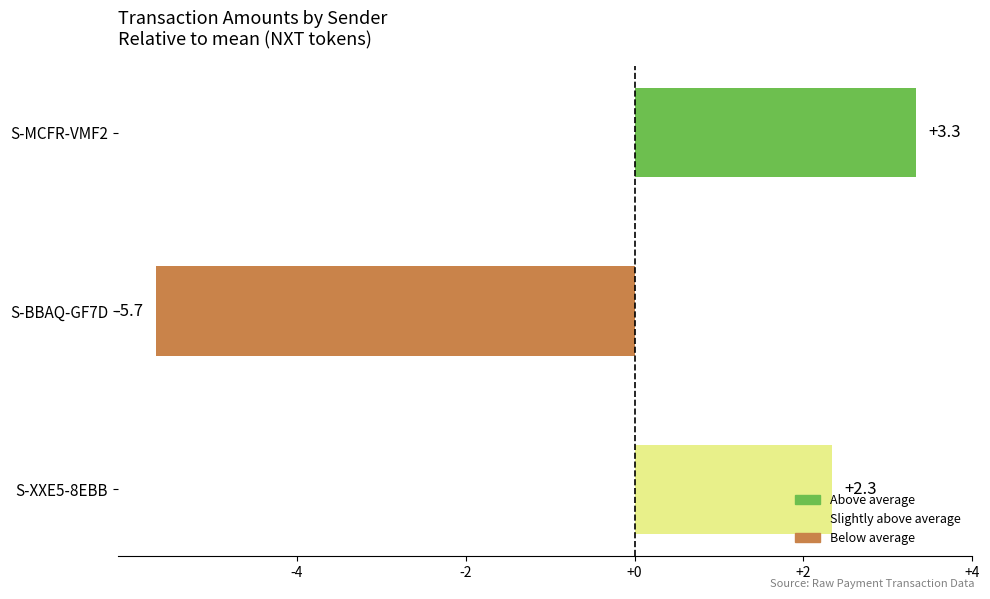

What is the difference between the maximum and minimum values?

9.0